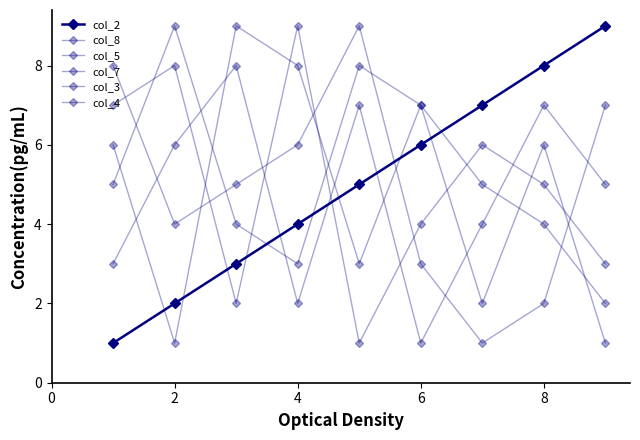

Does the chart have visible grid lines?

No